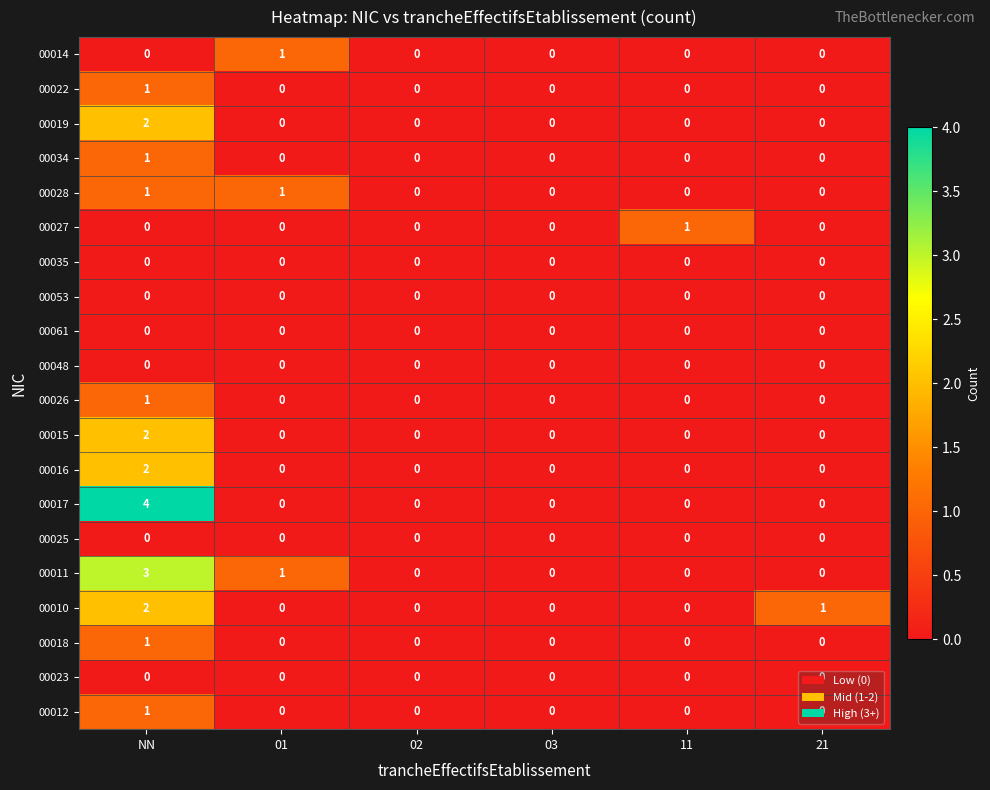

Which series has the largest range (max minus min)?

00017